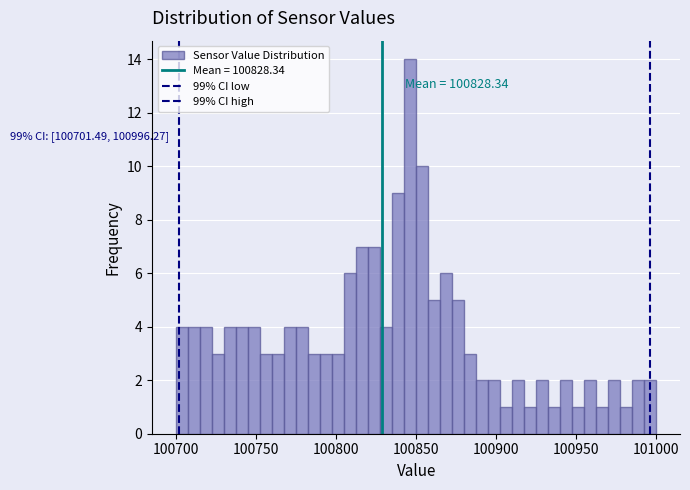

Around what value on the x-axis is the tallest bar? Give the approximate position of its centre, as read against the axis.

100845